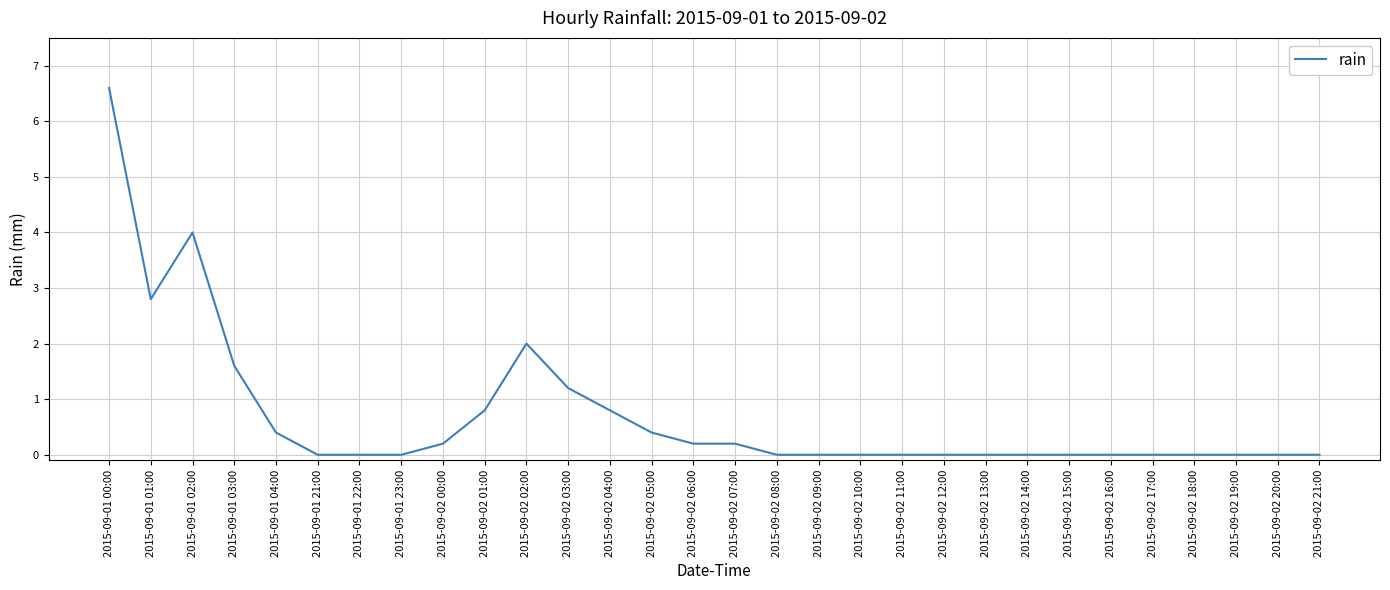

What is the difference between the values at 2015-09-02 03:00 and 2015-09-01 22:00?

1.2